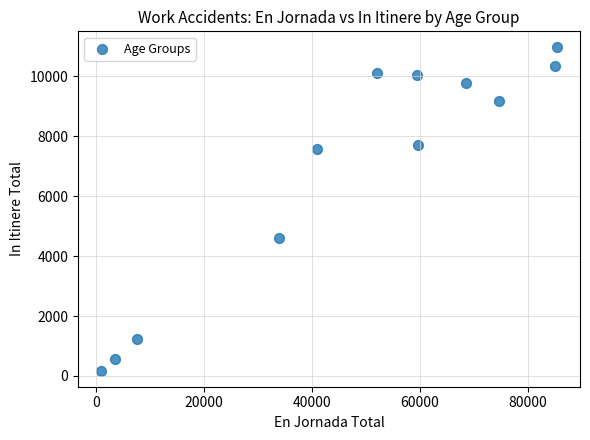

What Y value in the scatter plot is closest to 5569?

4618